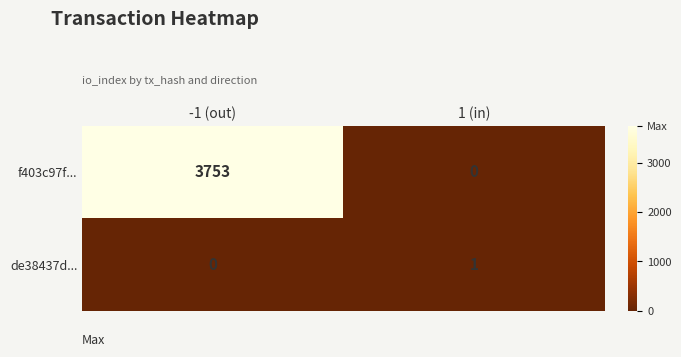

At which category is the sum across all series the highest?

-1 (out)